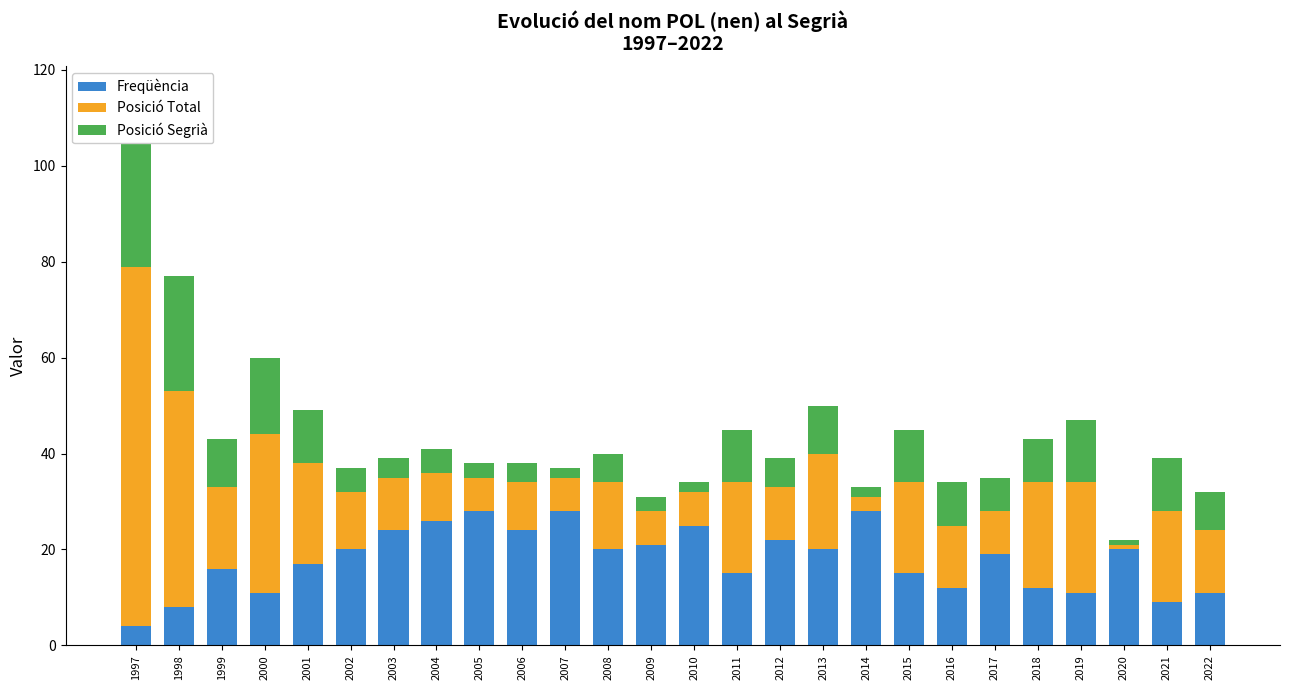

What is the difference between the Posició Segrià values at 2006 and 2022?

4